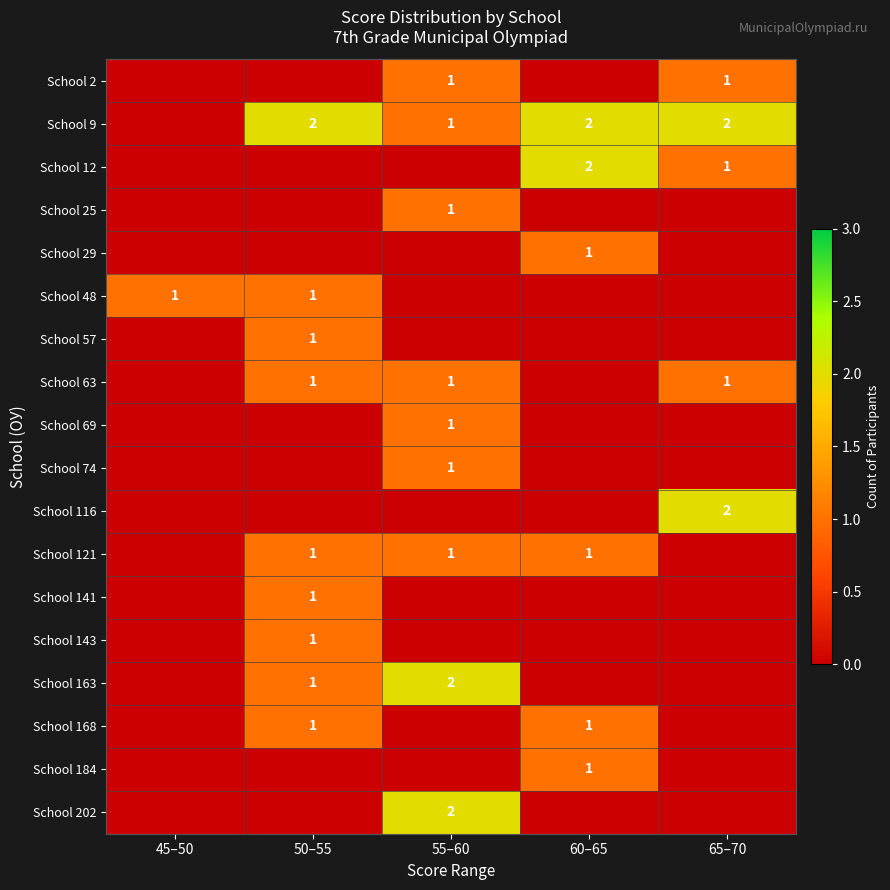

The value of School 163 at 50–55 is 1. True or false?

True